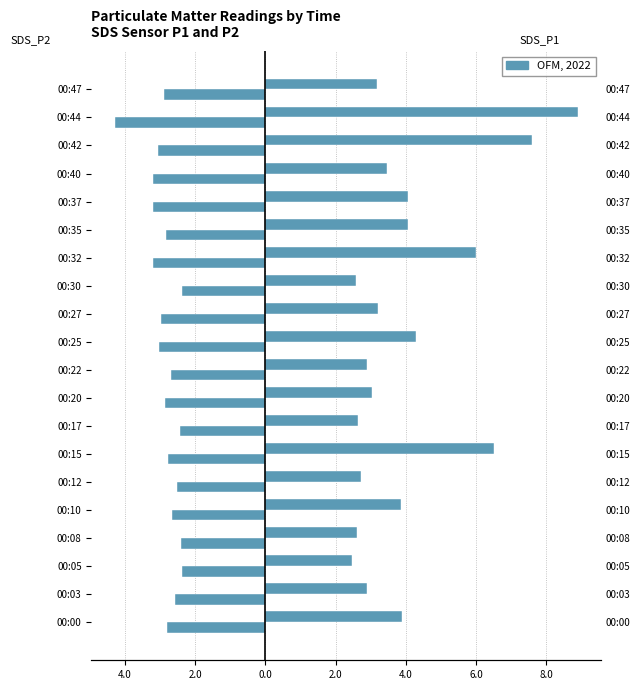

How many bars are there in total?

40